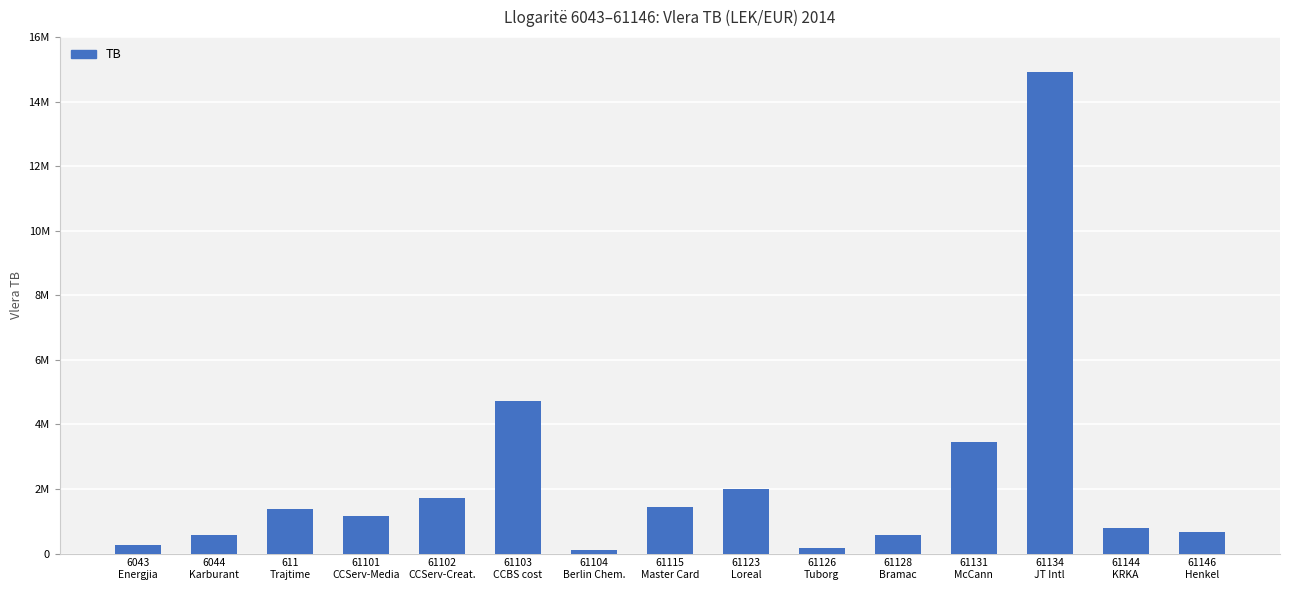

Are the bars horizontal?

No